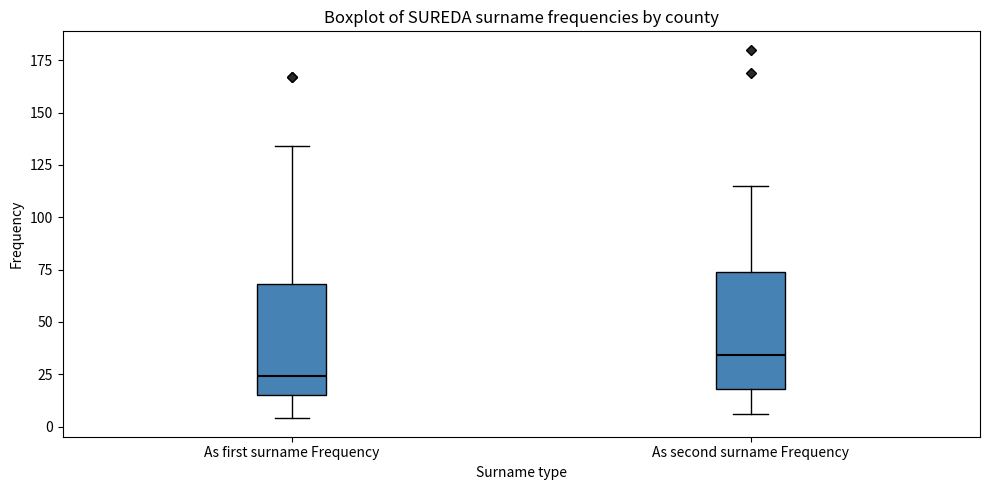

Which box's median line is the highest?

As second surname Frequency